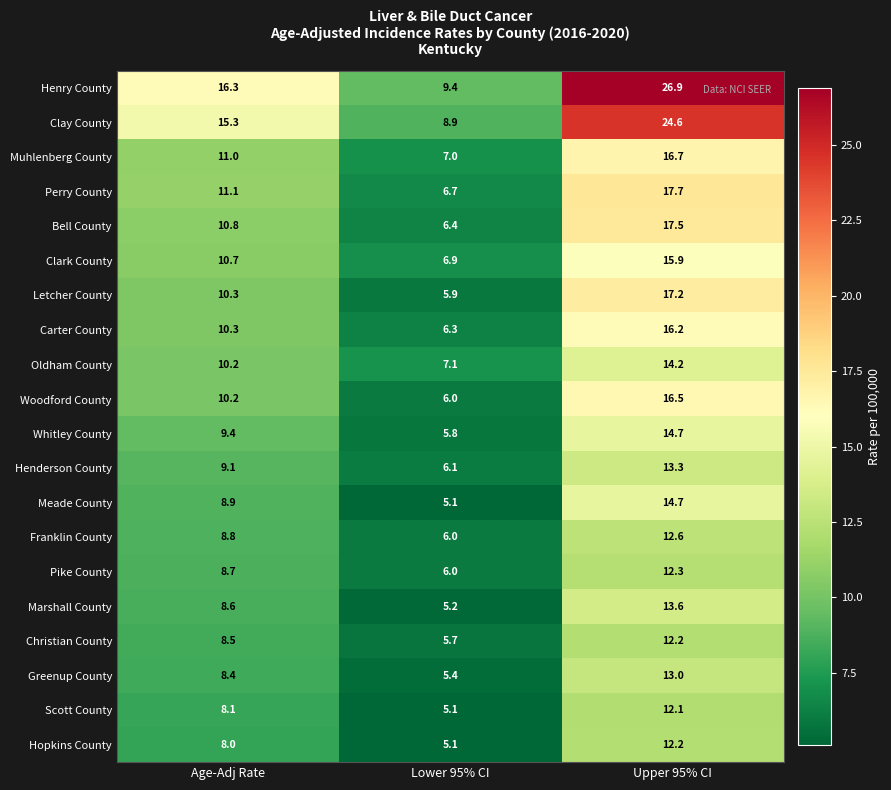

What is the sum of all Clark County values?

33.5